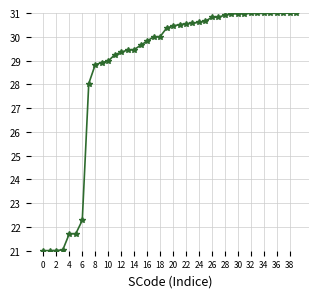

What is the average value?

28.7